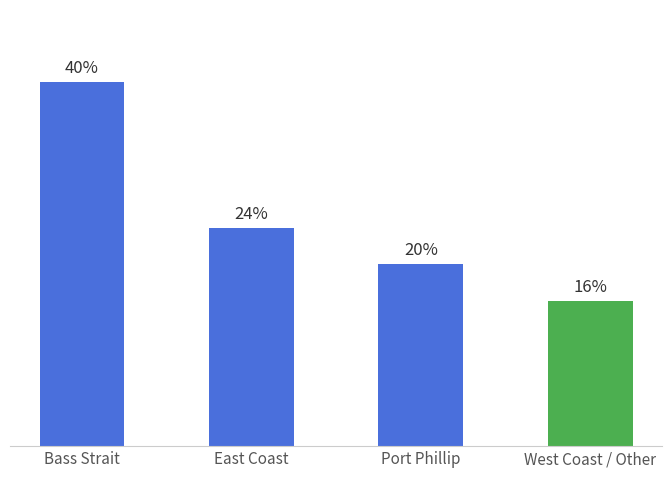

Does the chart contain any negative values?

No